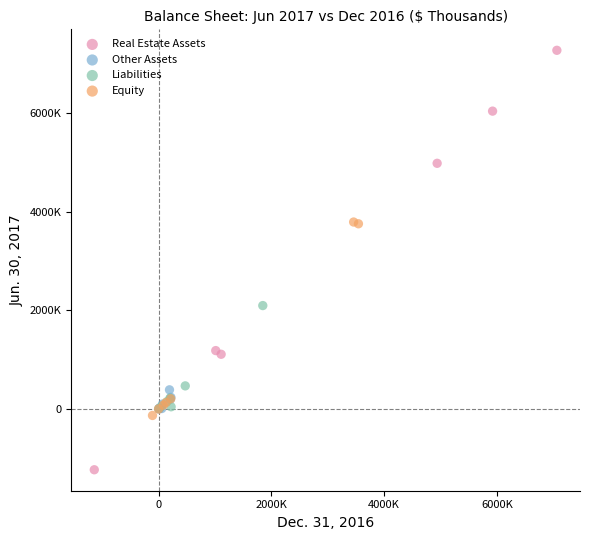

Which series has the largest Y range (max minus min)?

Real Estate Assets